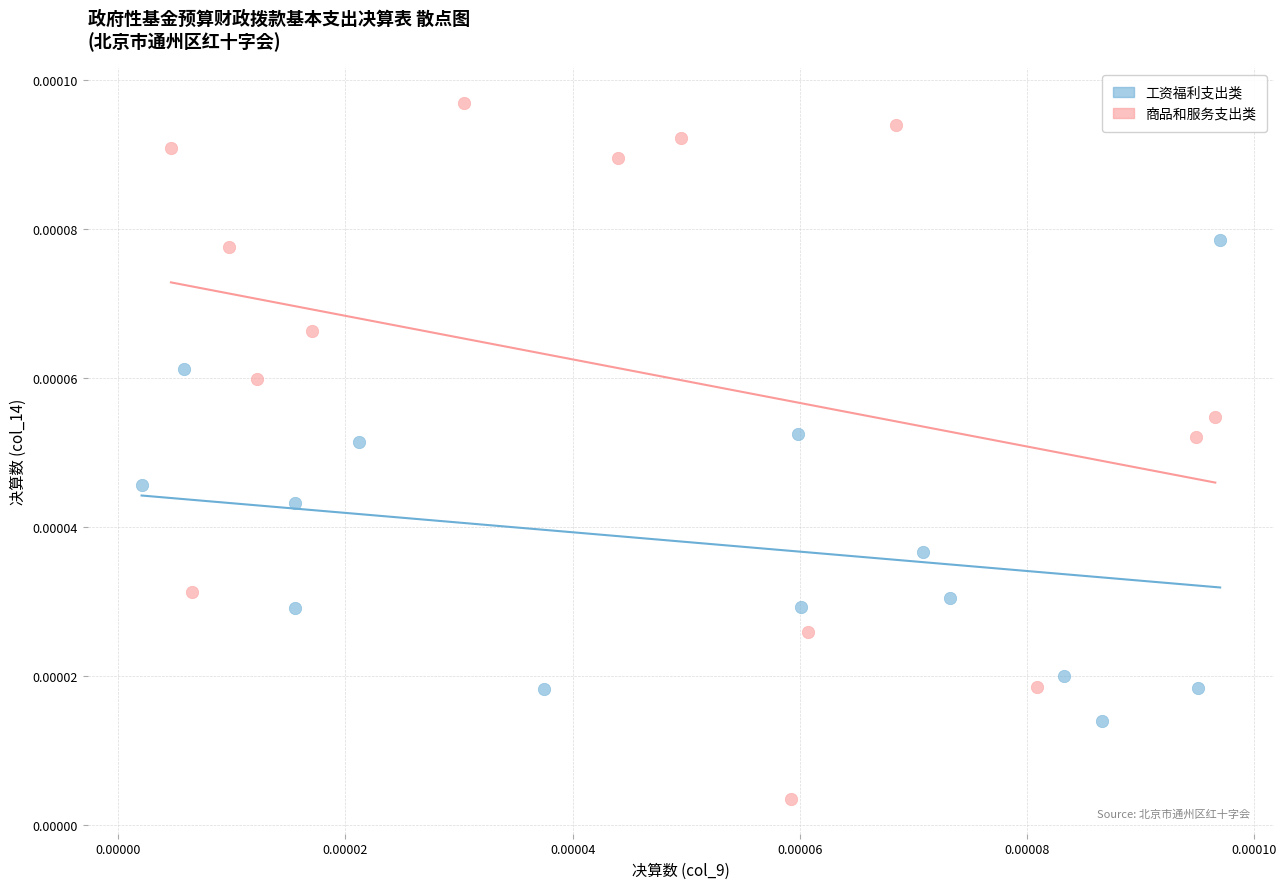

Which series contains the lowest Y value?

商品和服务支出类